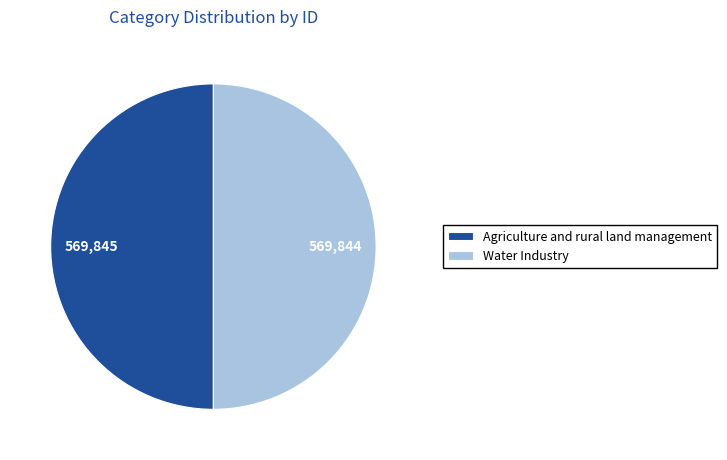

Is it true that Water Industry is 42% of the pie?

False